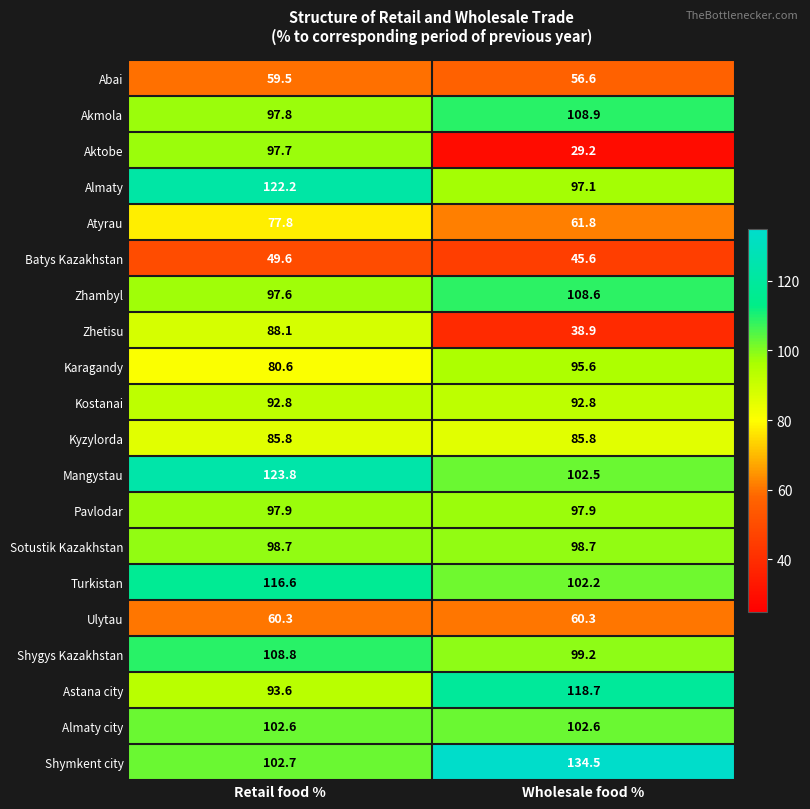

How many data points in Turkistan are above 116?

1